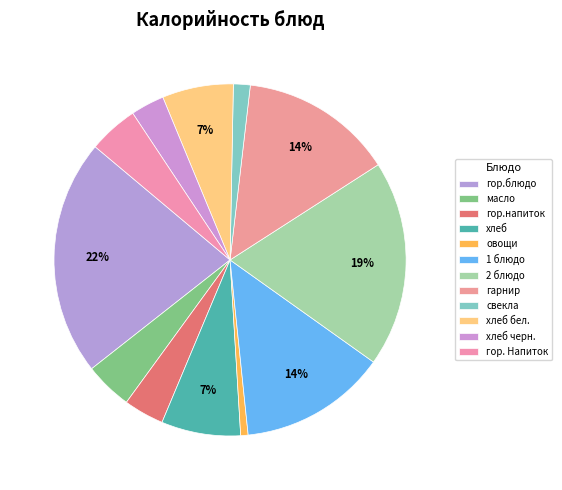

Does гарнир account for over 50% of the chart?

No